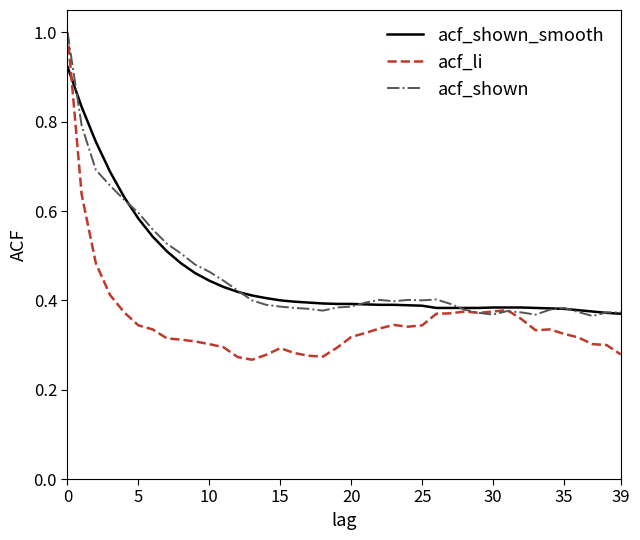

How many series are shown in this chart?

3